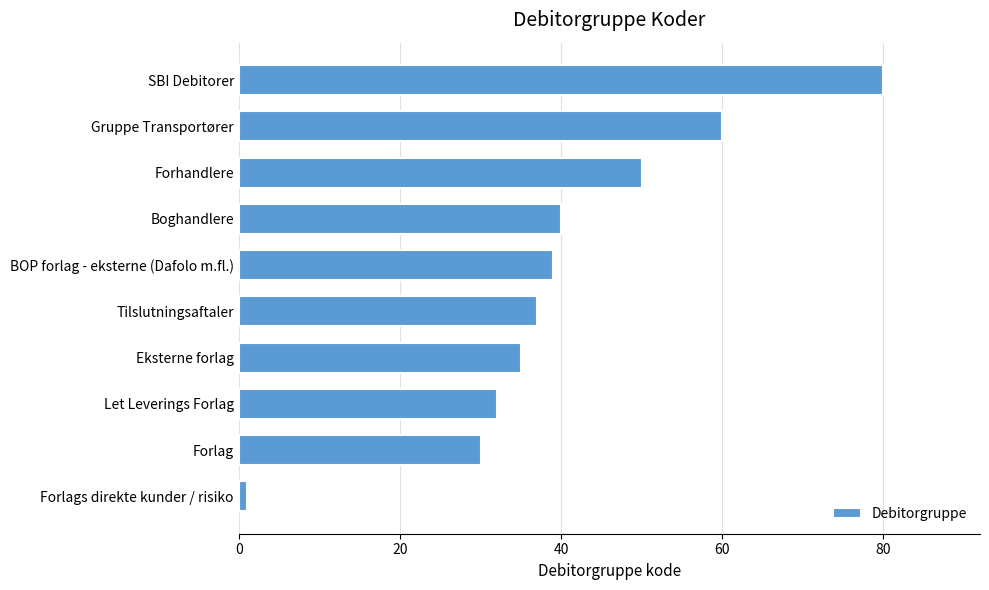

True or false: the data shows 40 at Boghandlere.

True